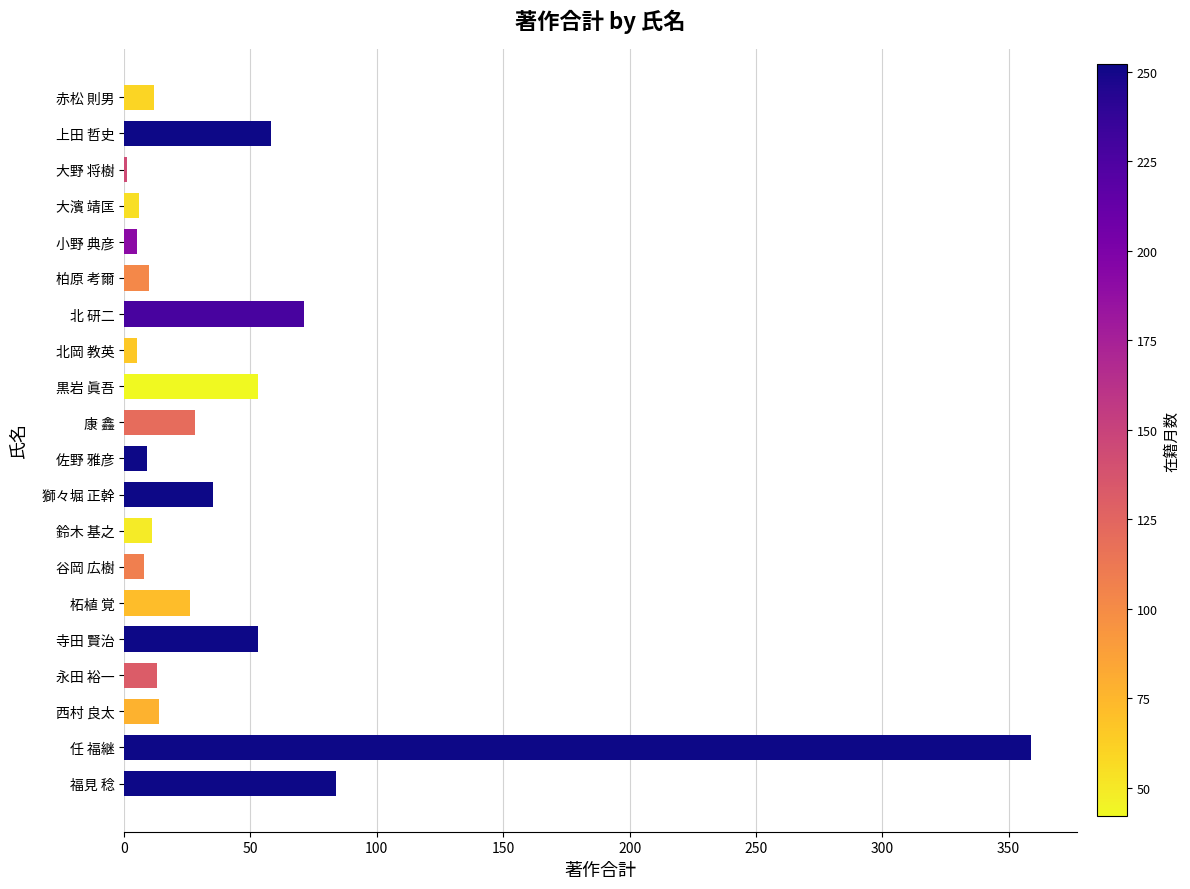

Between 北岡 教英 and 康 鑫, which is larger?

康 鑫